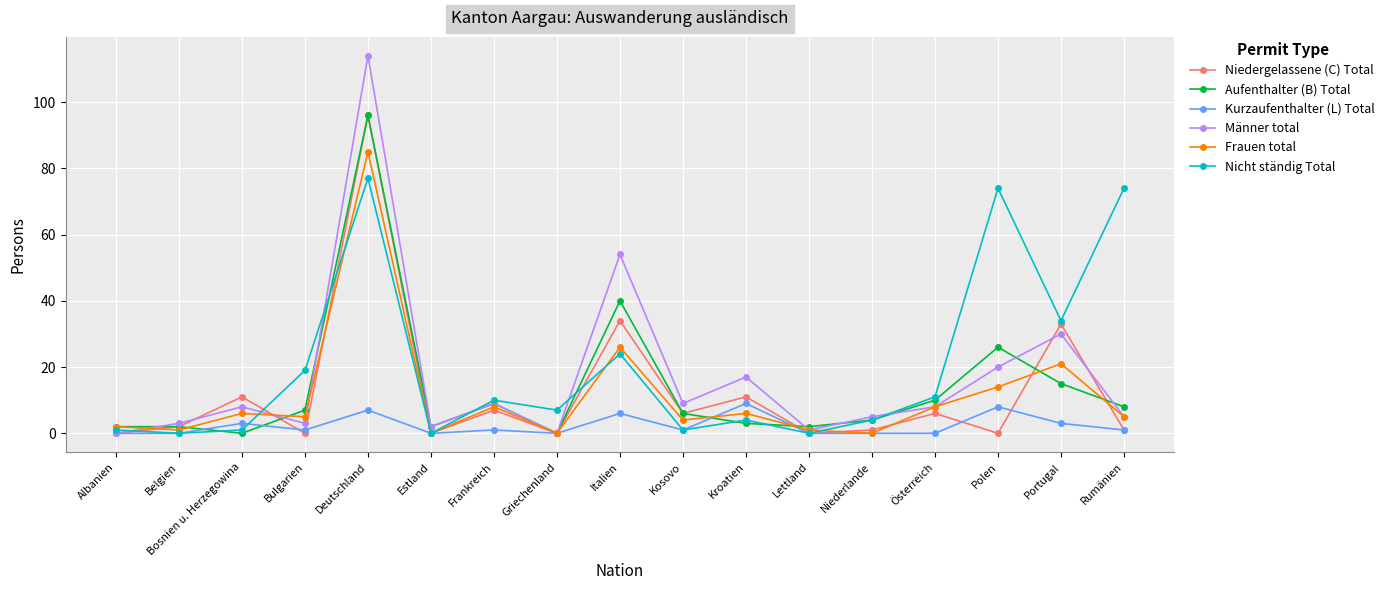

Count the number of data series in this chart.

6